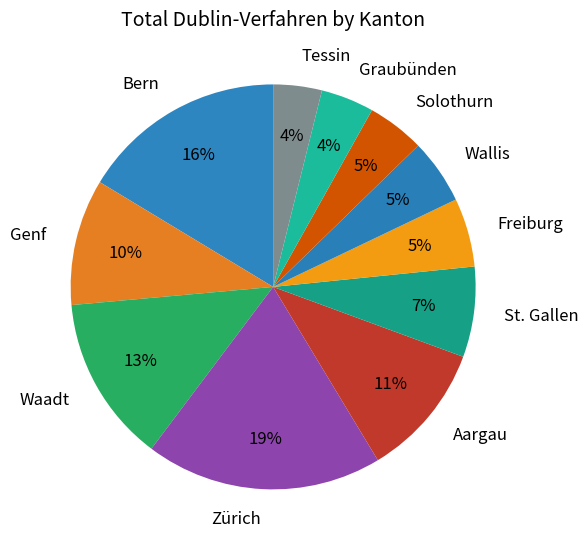

Between Genf and Waadt, which is larger?

Waadt